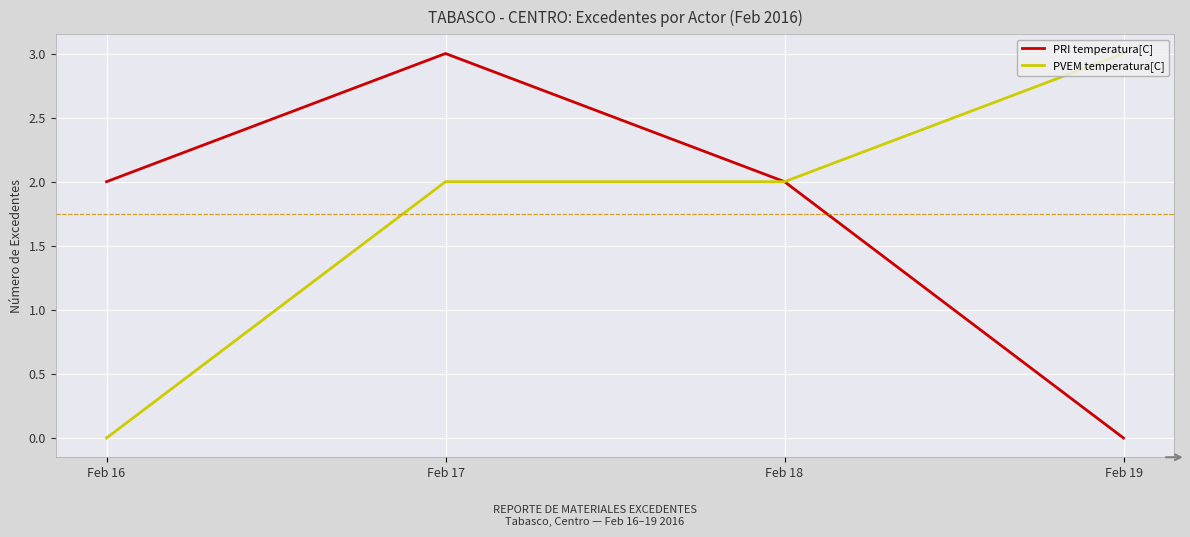

What is the greatest value displayed?

3